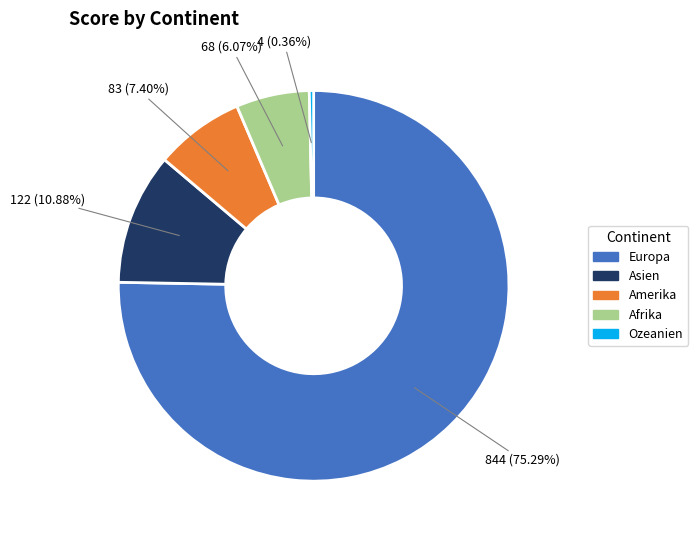

How many slices are in this pie chart?

5